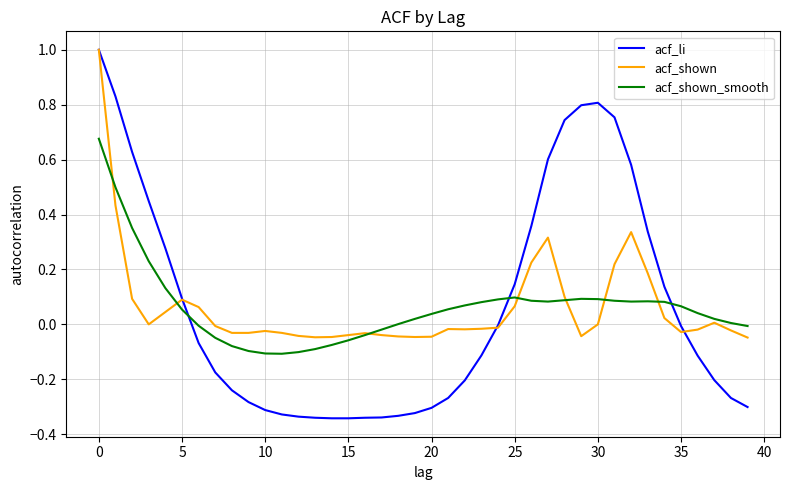

What is the maximum value shown in the chart?

1.0